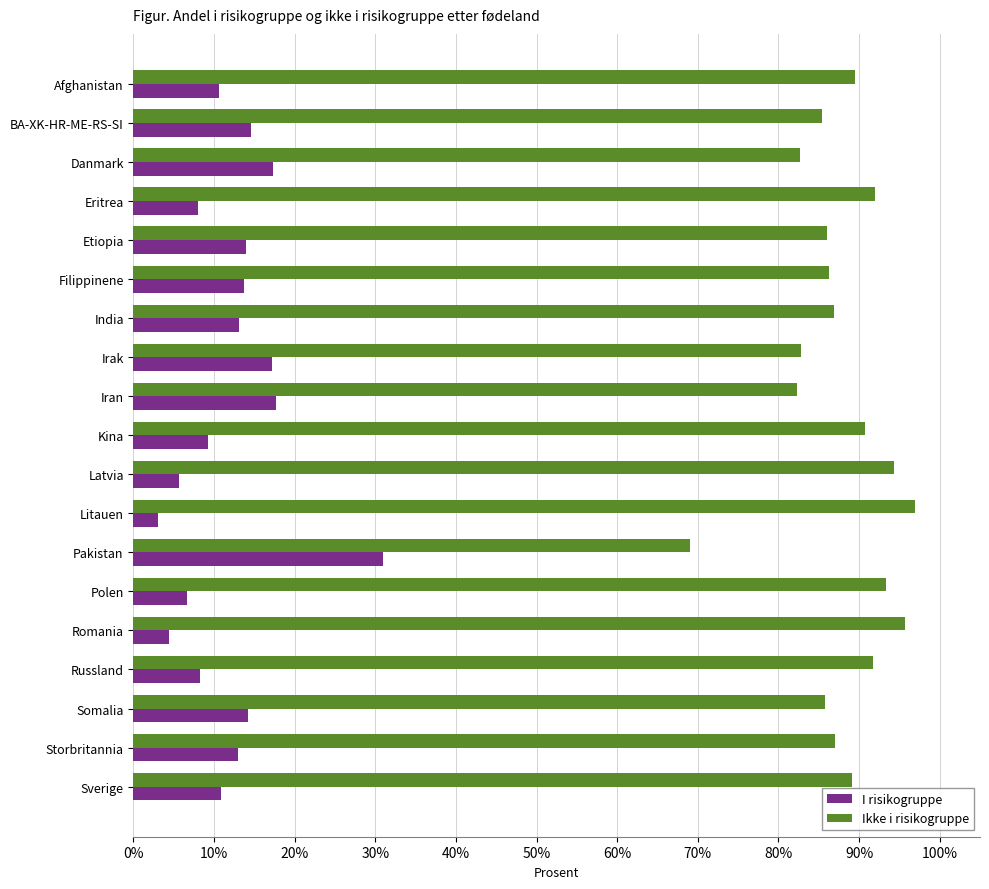

What are all the series names shown in the legend?

I risikogruppe, Ikke i risikogruppe